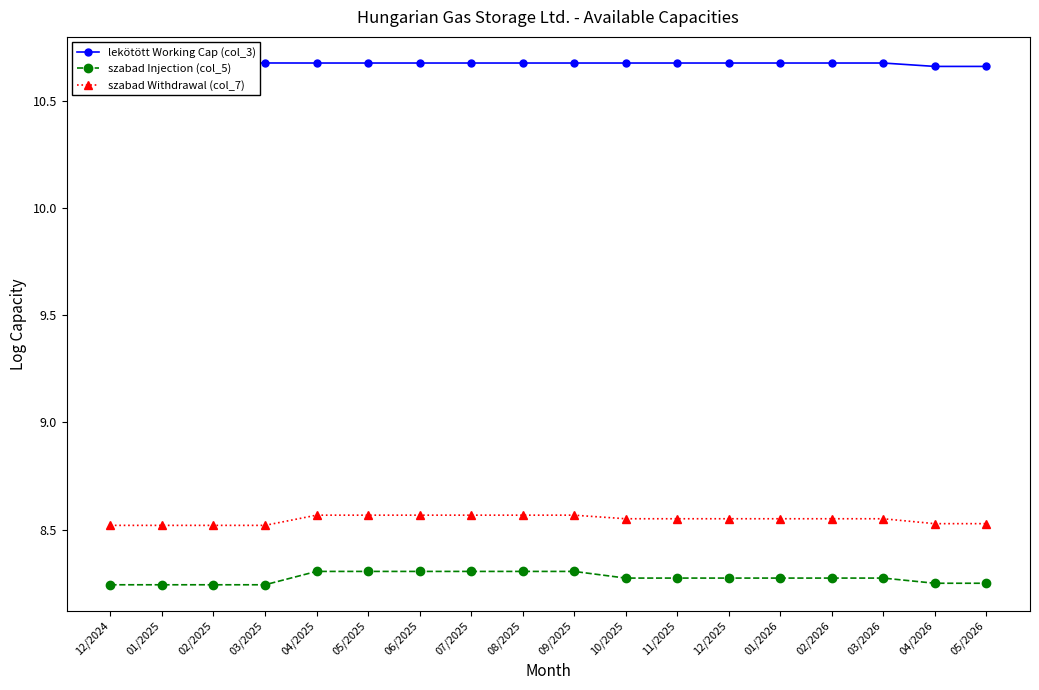

Is it true that szabad Injection (col_5) equals 8.3 at 05/2025?

True